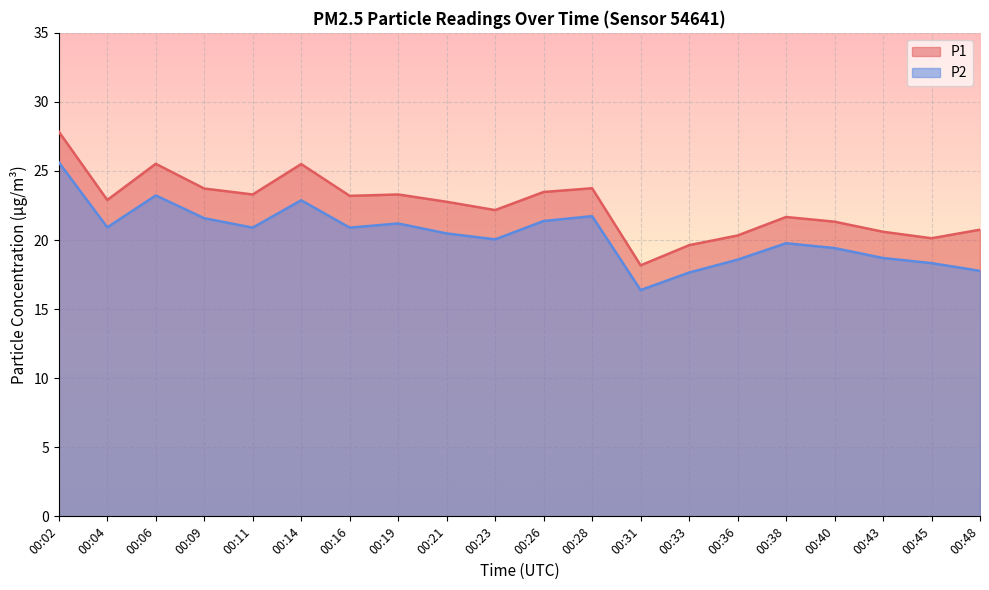

How many values in the P2 series exceed 20?

12